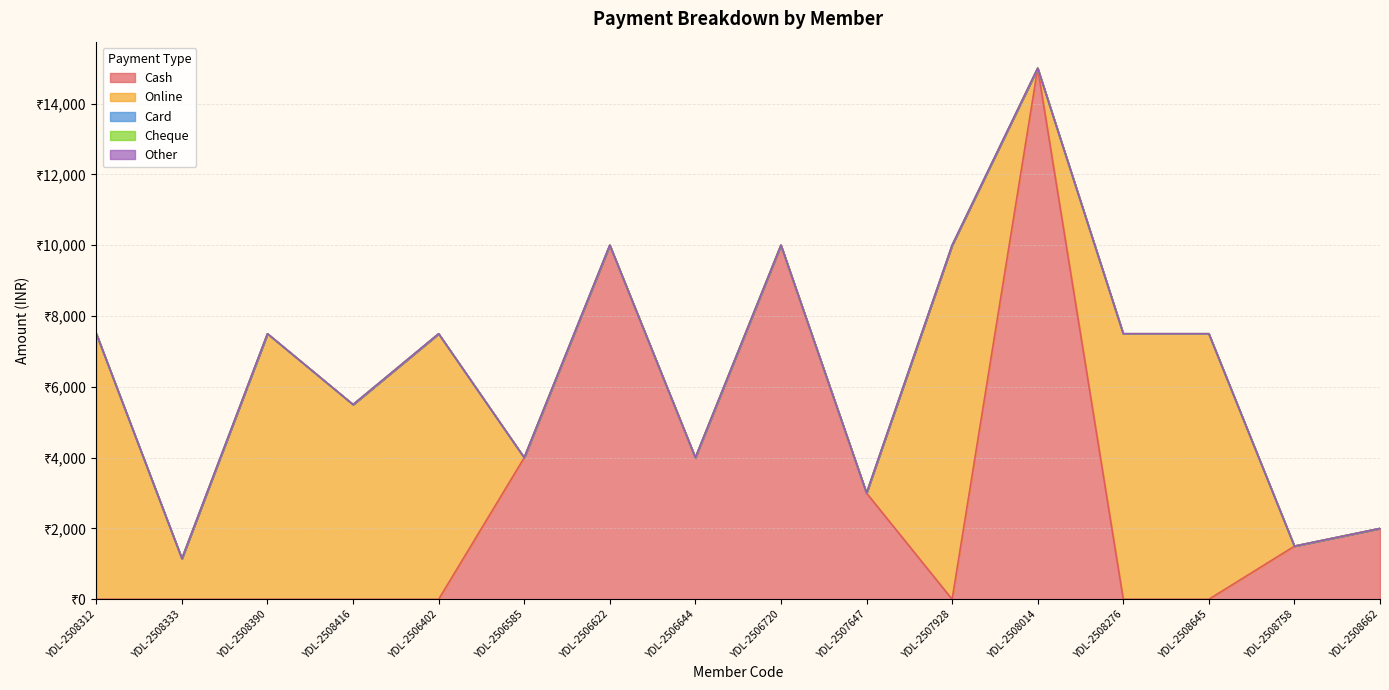

Reading left to right, list all the values displayed in this chart.

Cash: YDL-2508312=0	YDL-2508333=0	YDL-2508390=0	YDL-2508416=0	YDL-2506402=0	YDL-2506585=4000	YDL-2506622=10000	YDL-2506644=4000	YDL-2506720=10000	YDL-2507647=3000	YDL-2507928=0	YDL-2508014=15000	YDL-2508276=0	YDL-2508645=0	YDL-2508758=1500	YDL-2508662=2000
Online: YDL-2508312=7500	YDL-2508333=1150	YDL-2508390=7500	YDL-2508416=5500	YDL-2506402=7500	YDL-2506585=0	YDL-2506622=0	YDL-2506644=0	YDL-2506720=0	YDL-2507647=0	YDL-2507928=10000	YDL-2508014=0	YDL-2508276=7500	YDL-2508645=7500	YDL-2508758=0	YDL-2508662=0
Card: YDL-2508312=0	YDL-2508333=0	YDL-2508390=0	YDL-2508416=0	YDL-2506402=0	YDL-2506585=0	YDL-2506622=0	YDL-2506644=0	YDL-2506720=0	YDL-2507647=0	YDL-2507928=0	YDL-2508014=0	YDL-2508276=0	YDL-2508645=0	YDL-2508758=0	YDL-2508662=0
Cheque: YDL-2508312=0	YDL-2508333=0	YDL-2508390=0	YDL-2508416=0	YDL-2506402=0	YDL-2506585=0	YDL-2506622=0	YDL-2506644=0	YDL-2506720=0	YDL-2507647=0	YDL-2507928=0	YDL-2508014=0	YDL-2508276=0	YDL-2508645=0	YDL-2508758=0	YDL-2508662=0
Other: YDL-2508312=0	YDL-2508333=0	YDL-2508390=0	YDL-2508416=0	YDL-2506402=0	YDL-2506585=0	YDL-2506622=0	YDL-2506644=0	YDL-2506720=0	YDL-2507647=0	YDL-2507928=0	YDL-2508014=0	YDL-2508276=0	YDL-2508645=0	YDL-2508758=0	YDL-2508662=0